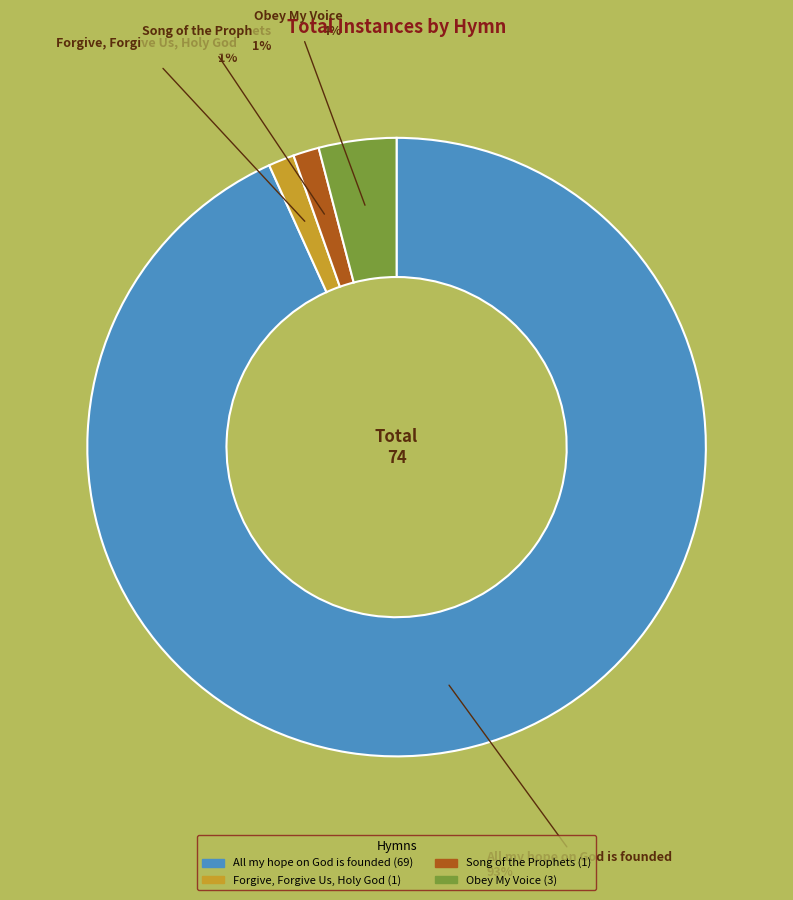

How many slices are in this pie chart?

4